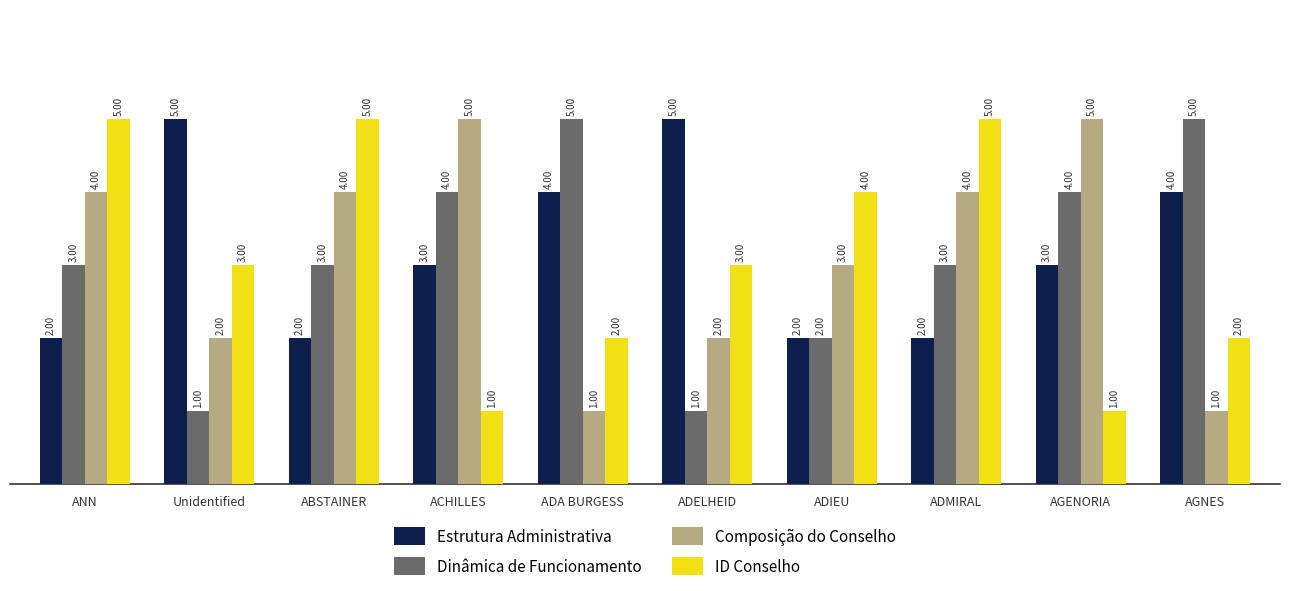

Where does the ID Conselho series first go above 3?

ANN